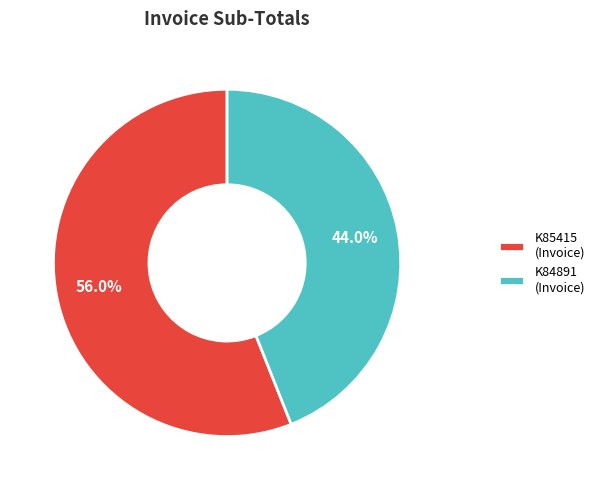

Which slice is the largest?

K85415